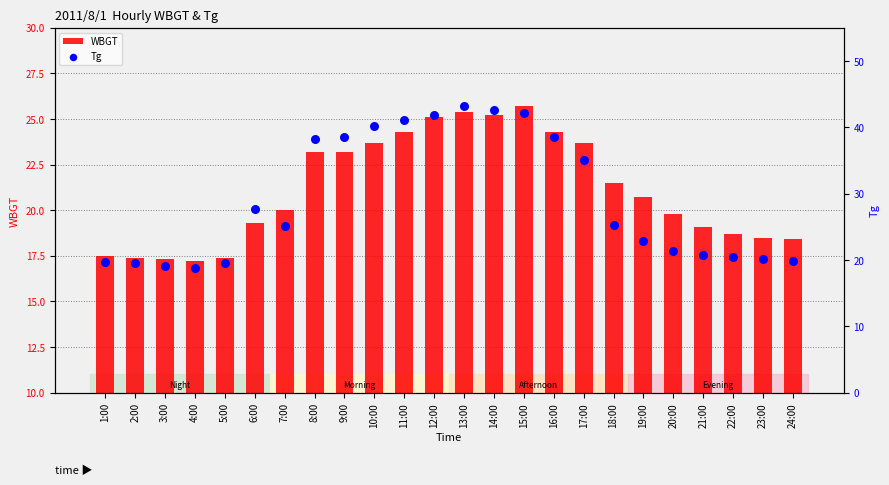

At which category is the sum across all series the highest?

13:00